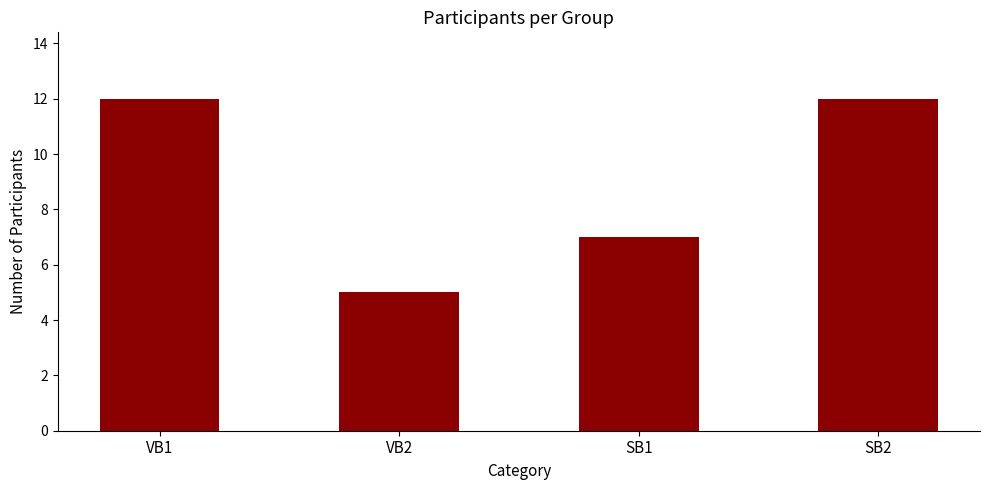

Reading right to left, extract all data points from this chart.

SB2=12	SB1=7	VB2=5	VB1=12